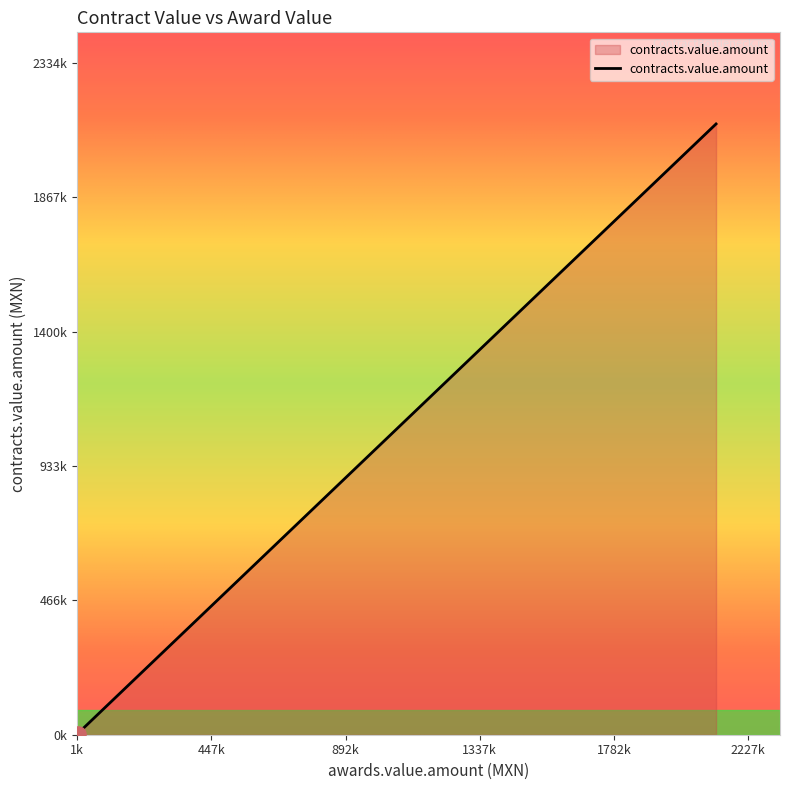

Is this an area chart (filled region under the line)?

Yes